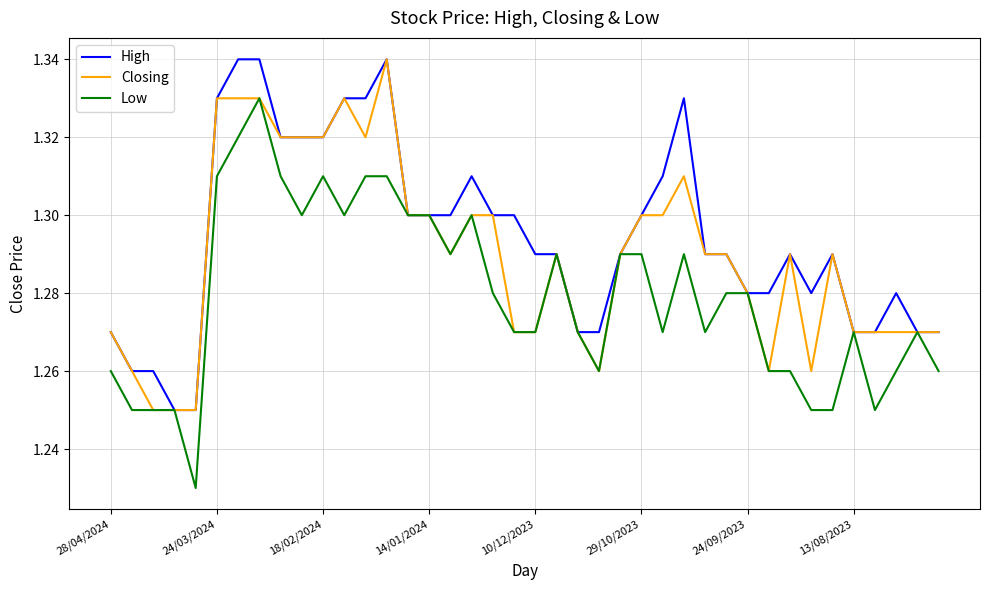

At how many categories does at least one series exceed 1?

40